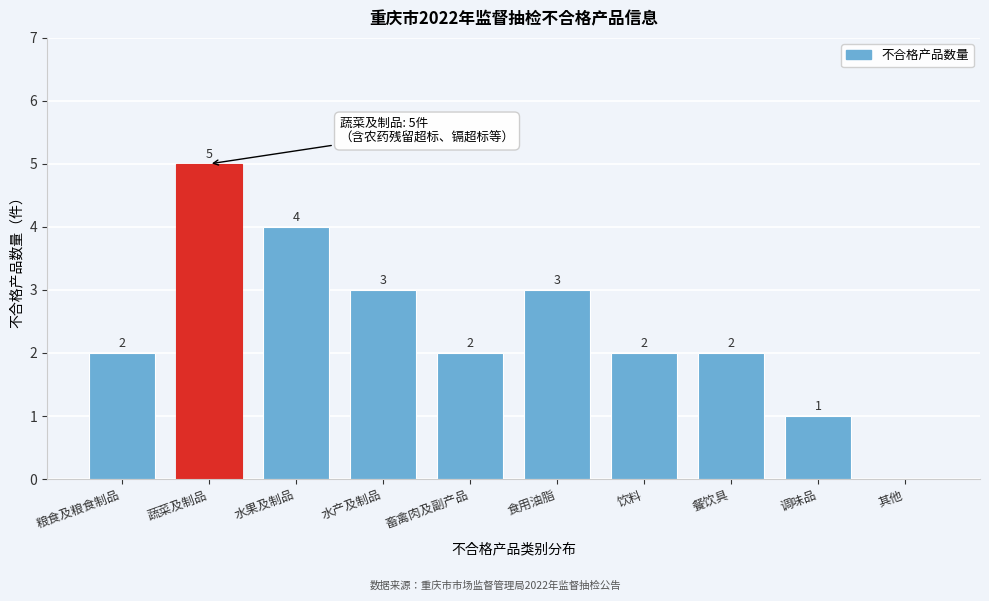

Reading left to right, list all the values displayed in this chart.

粮食及粮食制品=2	蔬菜及制品=5	水果及制品=4	水产及制品=3	畜禽肉及副产品=2	食用油脂=3	饮料=2	餐饮具=2	调味品=1	其他=0